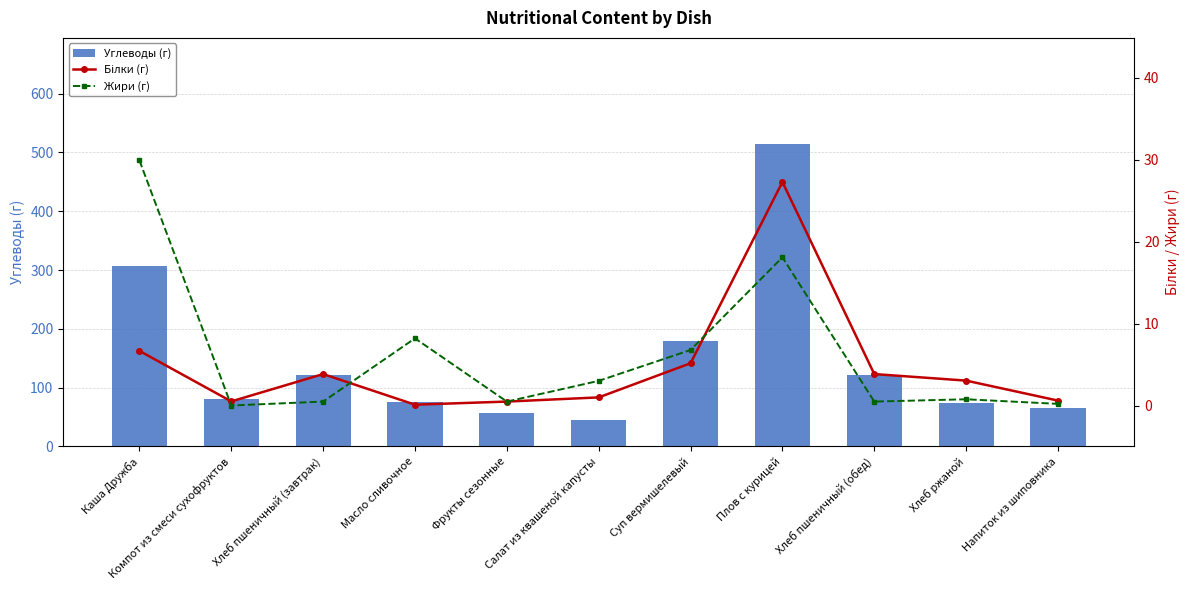

What is the label of the 3rd bar from the left?

Хлеб пшеничный (завтрак)